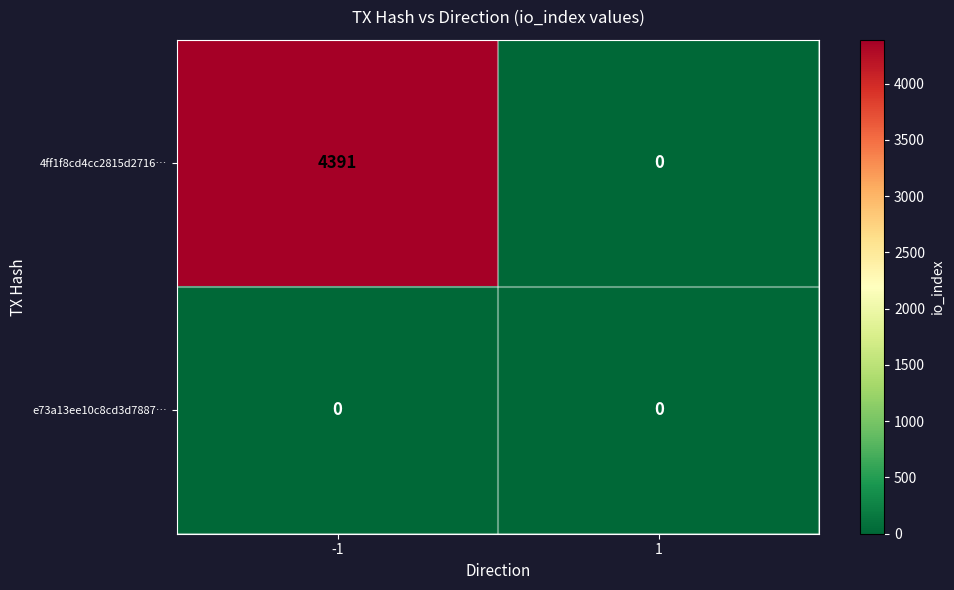

Which series has the widest spread of values?

4ff1f8cd4cc2815d2716…